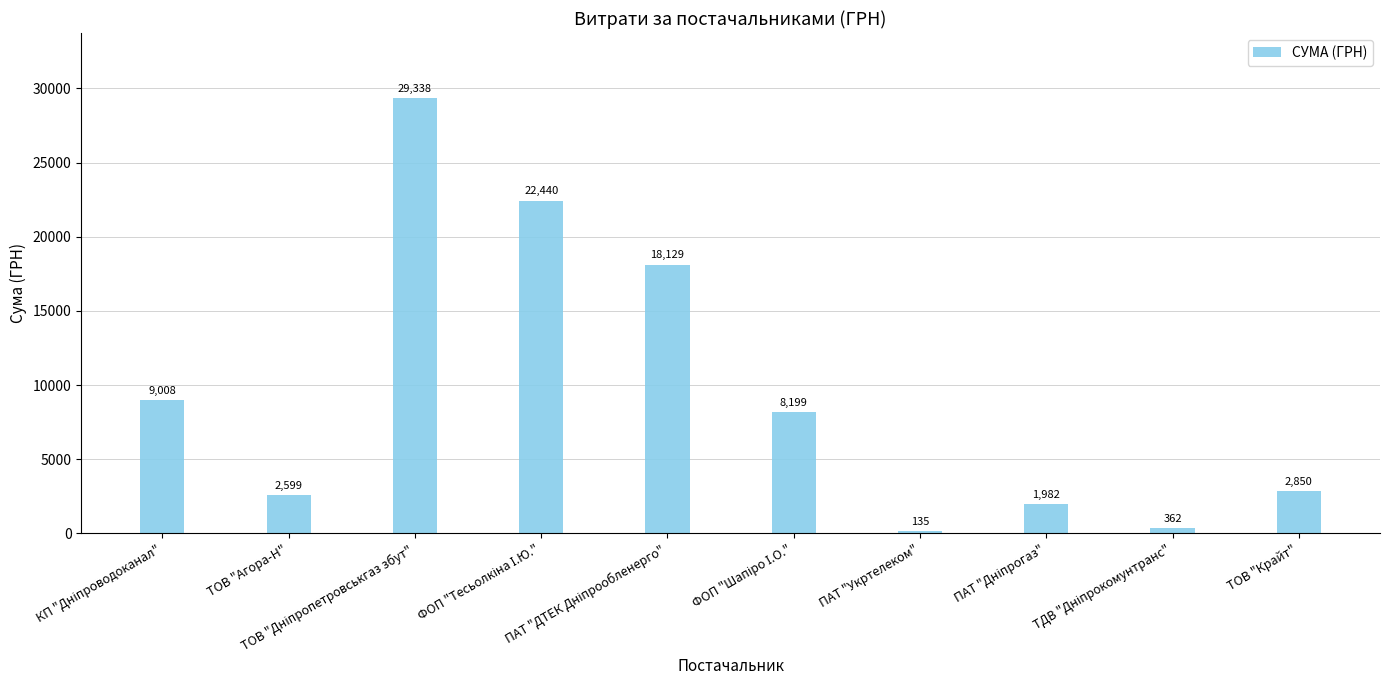

Count the number of categories in the chart.

10